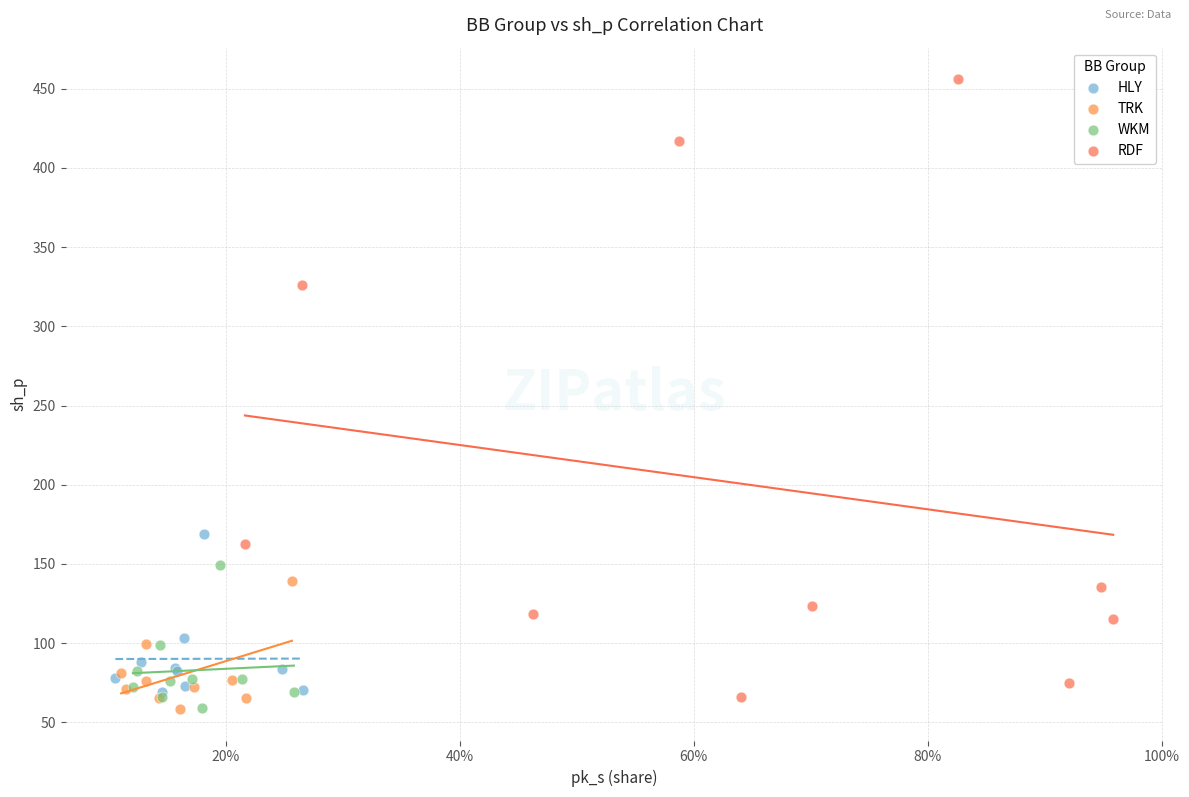

Which series reaches the maximum Y coordinate?

RDF